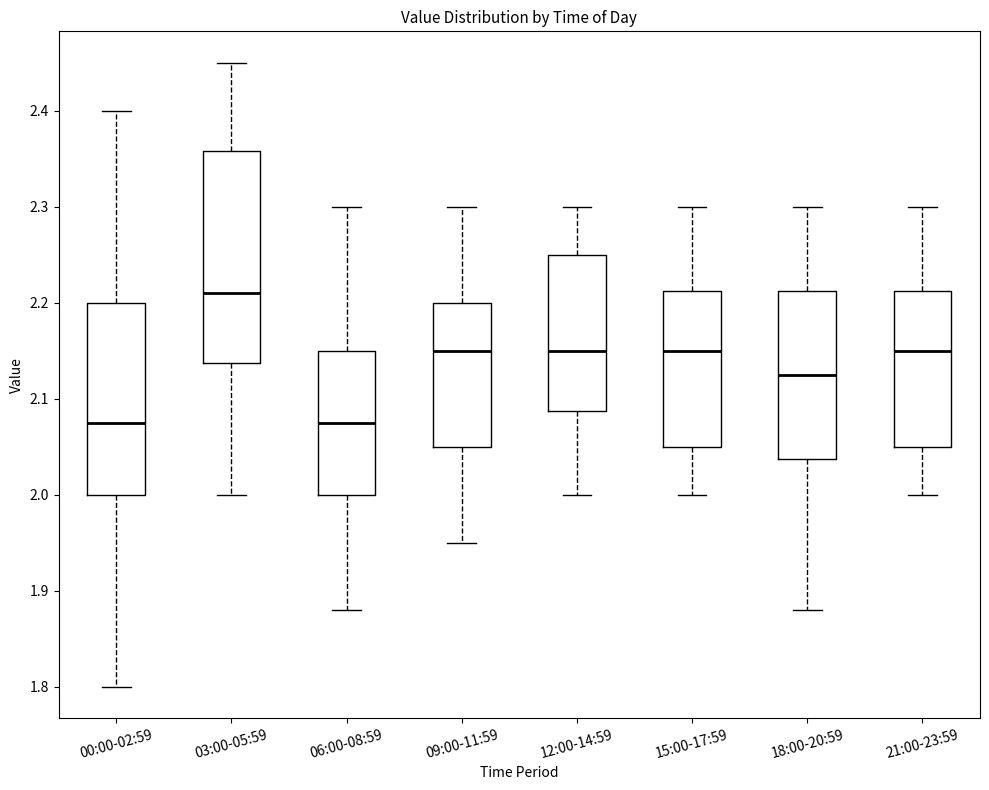

Reading left to right, transcribe this box plot: for each box, give where its median line is, the range the box spans, and where its two whiskers end, as read against the y-axis. The values are not printed on the chart, so give them approximately, as read against the axis.

00:00-02:59: median 2.08, box 2.00 to 2.20, whiskers 1.80 to 2.40
03:00-05:59: median 2.21, box 2.14 to 2.36, whiskers 2.00 to 2.45
06:00-08:59: median 2.08, box 2.00 to 2.15, whiskers 1.88 to 2.30
09:00-11:59: median 2.15, box 2.05 to 2.20, whiskers 1.95 to 2.30
12:00-14:59: median 2.15, box 2.09 to 2.25, whiskers 2.00 to 2.30
15:00-17:59: median 2.15, box 2.05 to 2.21, whiskers 2.00 to 2.30
18:00-20:59: median 2.13, box 2.04 to 2.21, whiskers 1.88 to 2.30
21:00-23:59: median 2.15, box 2.05 to 2.21, whiskers 2.00 to 2.30